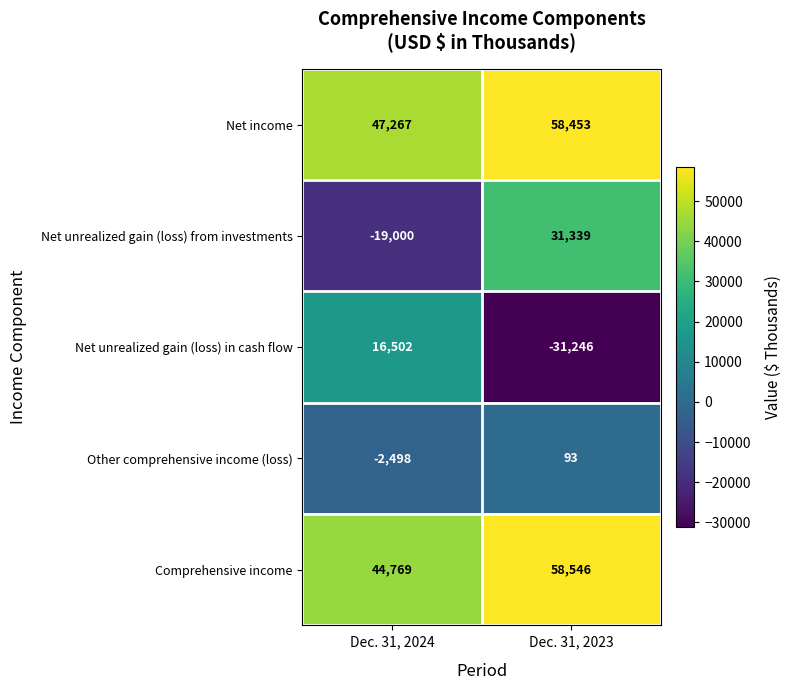

What is the sum of the Net income values at Dec. 31, 2023 and Dec. 31, 2024?

105720